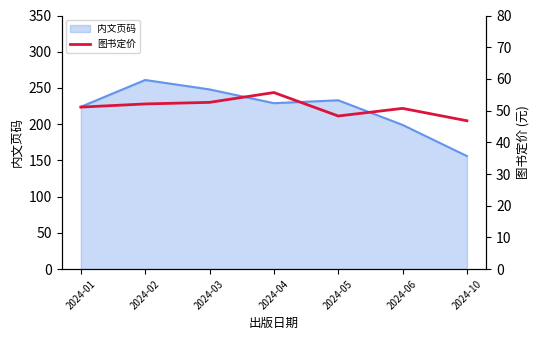

How many interior local valleys (lower than both neighbors) does the data have?

1